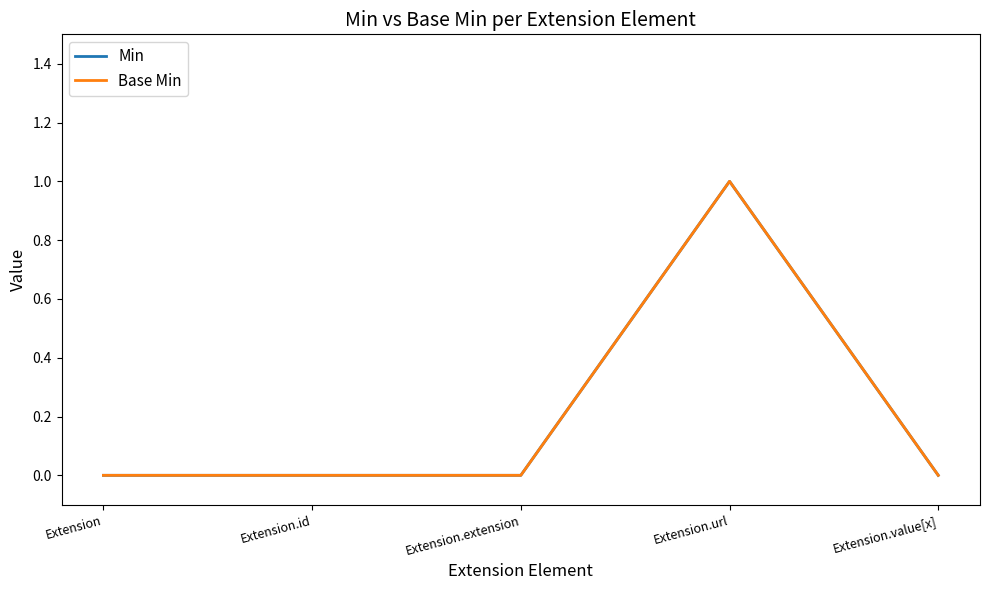

At which category is the sum across all series the highest?

Extension.url